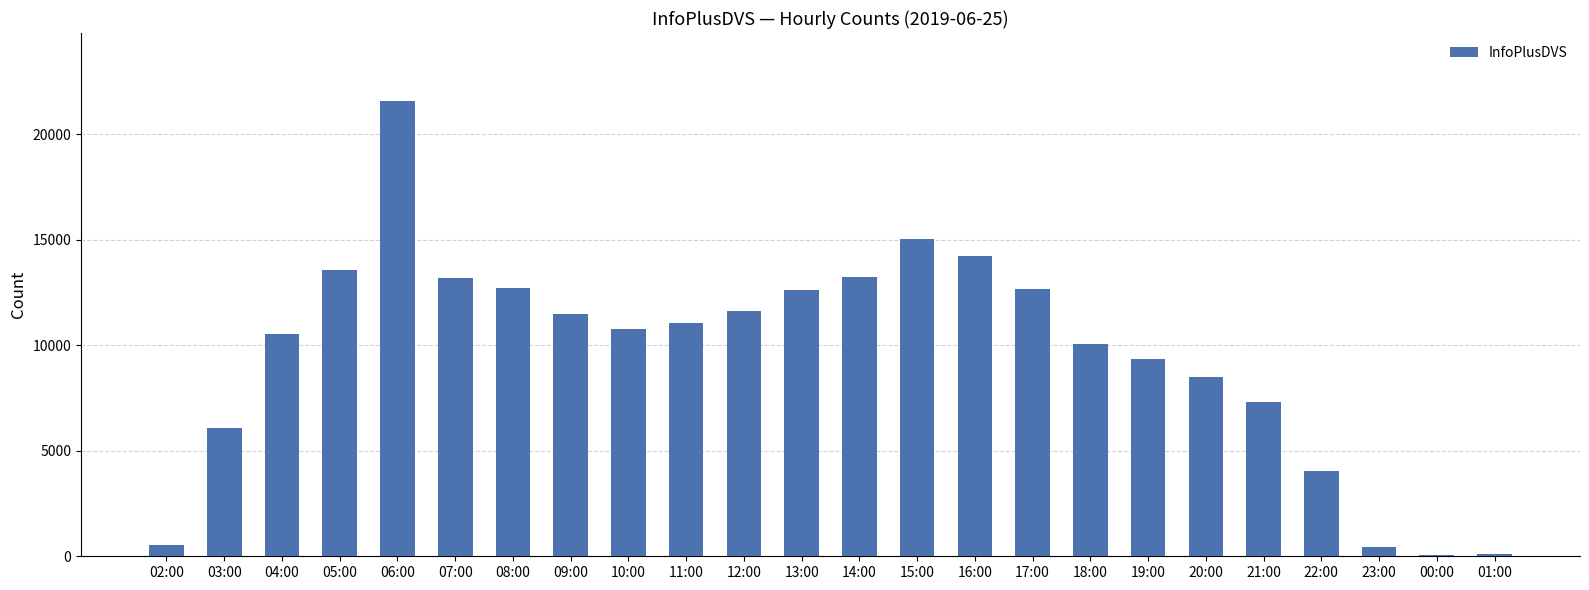

What is the sum of all values?

230701